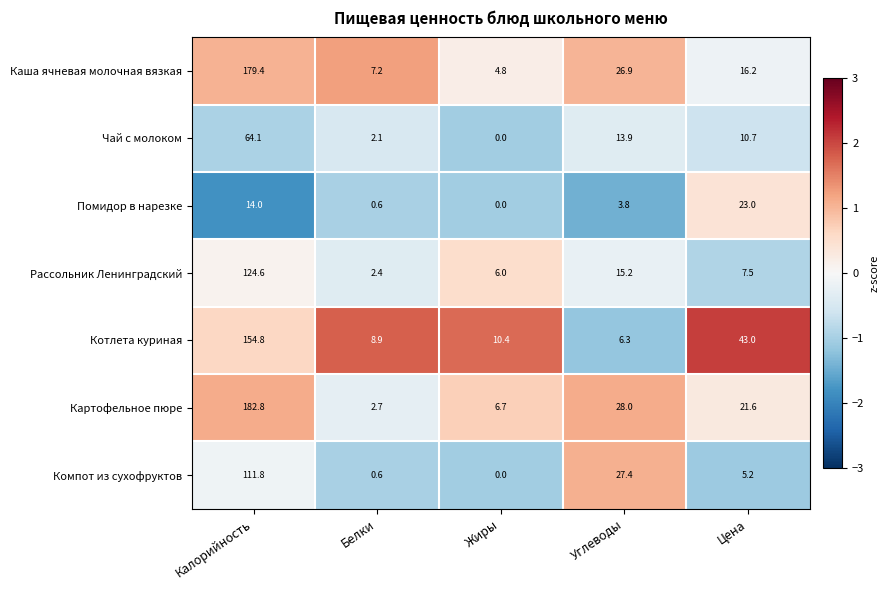

Which series has the widest spread of values?

Картофельное пюре